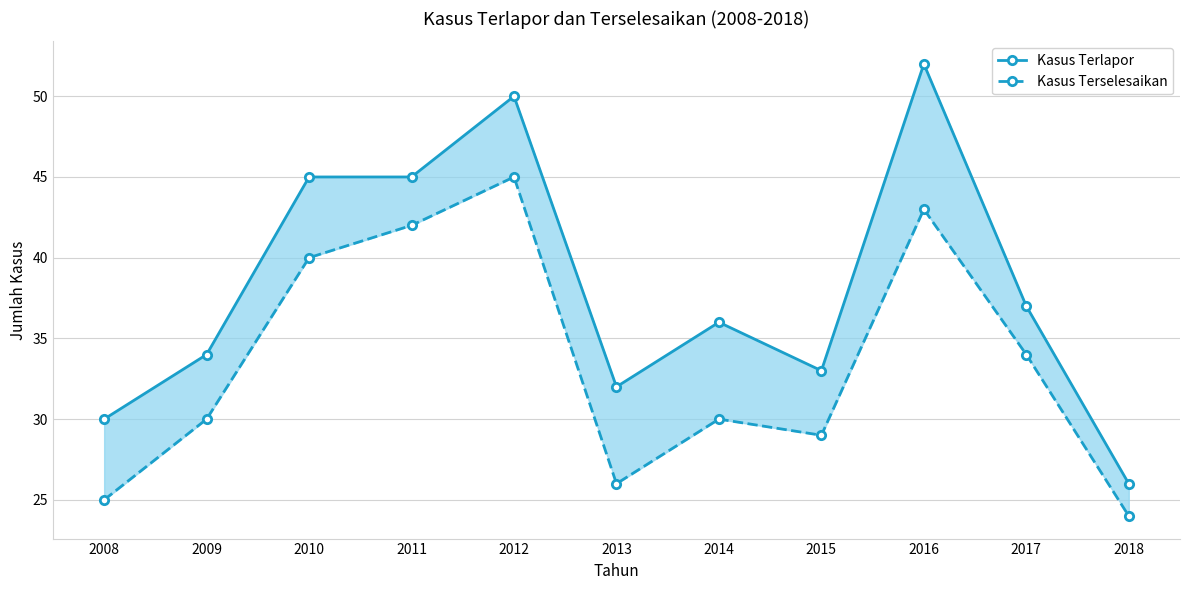

The Kasus Terselesaikan series shows 24 at 2018. True or false?

True